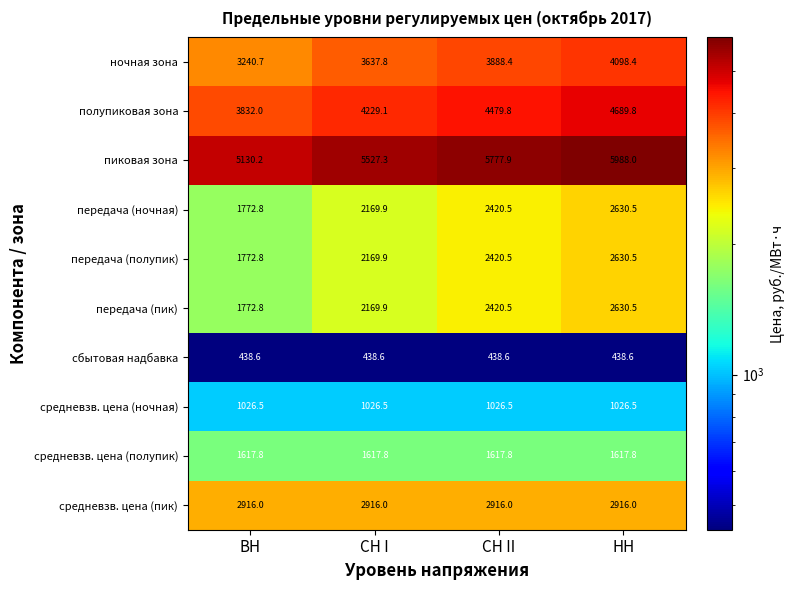

What is the maximum value for ночная зона?

4098.4